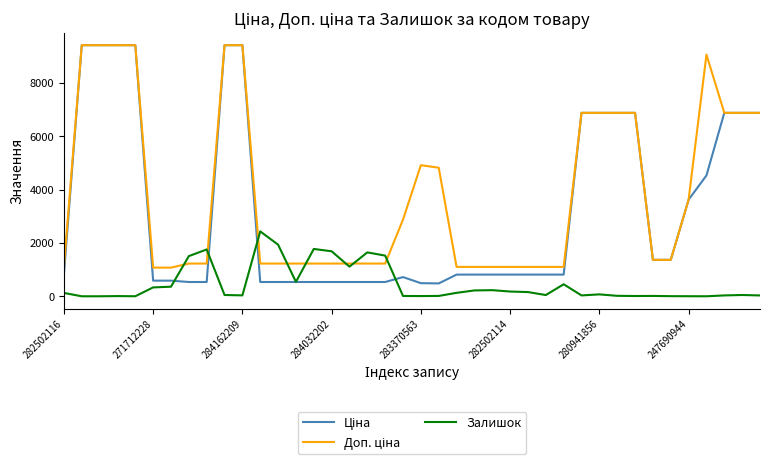

What is the difference between the maximum and minimum values in the Доп. ціна series?

8342.4